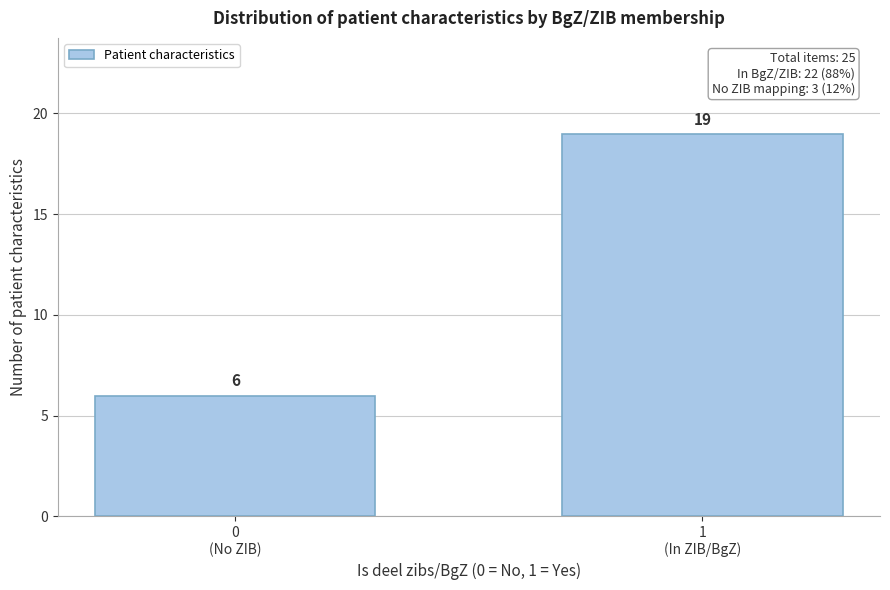

Reading left to right, what are all the values shown in this chart?

6	19